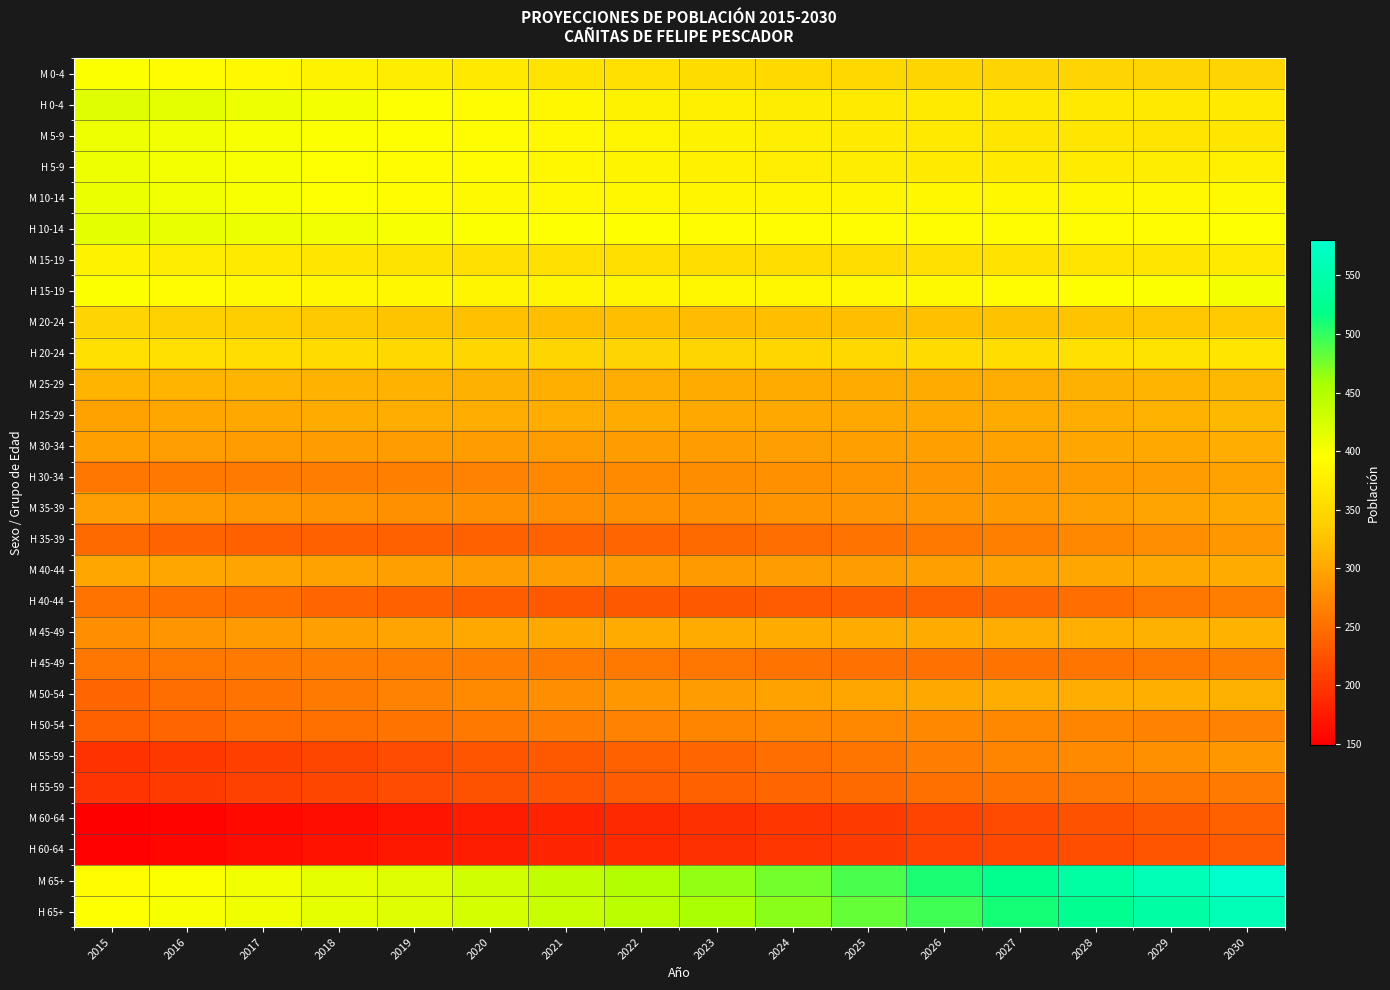

Reading right to left, extract all data points from this chart.

M 0-4: 2030=344	2029=343	2028=343	2027=344	2026=345	2025=348	2024=350	2023=354	2022=358	2021=362	2020=368	2019=374	2018=381	2017=387	2016=393	2015=398
H 0-4: 2030=370	2029=369	2028=368	2027=368	2026=370	2025=371	2024=374	2023=377	2022=381	2021=385	2020=390	2019=396	2018=402	2017=408	2016=414	2015=418
M 5-9: 2030=365	2029=364	2028=365	2027=366	2026=368	2025=371	2024=375	2023=380	2022=384	2021=388	2020=392	2019=394	2018=397	2017=400	2016=404	2015=407
H 5-9: 2030=377	2029=374	2028=372	2027=371	2026=371	2025=373	2024=376	2023=379	2022=382	2021=386	2020=390	2019=393	2018=396	2017=400	2016=403	2015=407
M 10-14: 2030=389	2029=387	2028=385	2027=385	2026=385	2025=384	2024=384	2023=384	2022=385	2021=387	2020=389	2019=392	2018=396	2017=400	2016=404	2015=409
H 10-14: 2030=395	2029=393	2028=393	2027=392	2026=392	2025=392	2024=393	2023=393	2022=394	2021=396	2020=398	2019=401	2018=404	2017=408	2016=411	2015=415
M 15-19: 2030=371	2029=366	2028=363	2027=360	2026=358	2025=356	2024=356	2023=356	2022=357	2021=358	2020=359	2019=362	2018=365	2017=369	2016=374	2015=380
H 15-19: 2030=402	2029=398	2028=394	2027=391	2026=389	2025=387	2024=386	2023=385	2022=384	2021=384	2020=384	2019=385	2018=386	2017=389	2016=392	2015=397
M 20-24: 2030=333	2029=330	2028=327	2027=325	2026=323	2025=322	2024=321	2023=320	2022=321	2021=322	2020=324	2019=327	2018=331	2017=336	2016=340	2015=344
H 20-24: 2030=366	2029=362	2028=359	2027=355	2026=352	2025=349	2024=347	2023=345	2022=344	2021=345	2020=346	2019=349	2018=352	2017=355	2016=358	2015=359
M 25-29: 2030=317	2029=313	2028=309	2027=306	2026=305	2025=304	2024=304	2023=305	2022=307	2021=308	2020=310	2019=311	2018=312	2017=313	2016=313	2015=313
H 25-29: 2030=316	2029=311	2028=307	2027=304	2026=303	2025=302	2024=302	2023=303	2022=305	2021=306	2020=306	2019=306	2018=304	2017=302	2016=300	2015=296
M 30-34: 2030=307	2029=302	2028=299	2027=296	2026=295	2025=294	2024=293	2023=292	2022=291	2021=291	2020=291	2019=291	2018=291	2017=292	2016=293	2015=294
H 30-34: 2030=296	2029=292	2028=289	2027=287	2026=285	2025=283	2024=281	2023=278	2022=275	2021=272	2020=268	2019=266	2018=263	2017=261	2016=260	2015=258
M 35-39: 2030=303	2029=298	2028=294	2027=290	2026=287	2025=285	2024=283	2023=281	2022=281	2021=280	2020=281	2019=282	2018=283	2017=286	2016=289	2015=293
H 35-39: 2030=286	2029=279	2028=272	2027=266	2026=259	2025=254	2024=249	2023=245	2022=242	2021=239	2020=237	2019=237	2018=237	2017=238	2016=241	2015=245
M 40-44: 2030=305	2029=302	2028=299	2027=296	2026=294	2025=292	2024=291	2023=290	2022=290	2021=291	2020=292	2019=294	2018=296	2017=298	2016=299	2015=299
H 40-44: 2030=265	2029=257	2028=250	2027=244	2026=239	2025=235	2024=232	2023=231	2022=230	2021=231	2020=234	2019=237	2018=242	2017=247	2016=251	2015=255
M 45-49: 2030=312	2029=310	2028=308	2027=306	2026=305	2025=305	2024=305	2023=305	2022=304	2021=303	2020=301	2019=298	2018=294	2017=290	2016=285	2015=280
H 45-49: 2030=264	2029=259	2028=256	2027=254	2026=253	2025=253	2024=255	2023=257	2022=259	2021=261	2020=262	2019=262	2018=262	2017=261	2016=259	2015=257
M 50-54: 2030=309	2029=308	2028=307	2027=306	2026=303	2025=300	2024=296	2023=291	2022=286	2021=280	2020=274	2019=267	2018=261	2017=255	2016=249	2015=243
H 50-54: 2030=267	2029=268	2028=270	2027=272	2026=273	2025=273	2024=272	2023=270	2022=267	2021=263	2020=260	2019=255	2018=251	2017=247	2016=243	2015=237
M 55-59: 2030=286	2029=281	2028=275	2027=269	2026=262	2025=256	2024=249	2023=243	2022=237	2021=231	2020=225	2019=219	2018=213	2017=207	2016=201	2015=195
H 55-59: 2030=261	2029=260	2028=257	2027=254	2026=251	2025=246	2024=242	2023=238	2022=233	2021=228	2020=224	2019=219	2018=214	2017=208	2016=203	2015=197
M 60-64: 2030=238	2029=231	2028=224	2027=217	2026=210	2025=204	2024=199	2023=193	2022=187	2021=181	2020=175	2019=169	2018=164	2017=159	2016=154	2015=149
H 60-64: 2030=232	2029=226	2028=221	2027=215	2026=210	2025=204	2024=199	2023=194	2022=188	2021=183	2020=177	2019=172	2018=166	2017=161	2016=156	2015=152
M 65+: 2030=580	2029=561	2028=542	2027=524	2026=508	2025=492	2024=477	2023=464	2022=451	2021=440	2020=429	2019=420	2018=412	2017=404	2016=397	2015=393
H 65+: 2030=561	2029=543	2028=526	2027=510	2026=495	2025=481	2024=468	2023=456	2022=445	2021=435	2020=426	2019=418	2018=412	2017=406	2016=401	2015=396